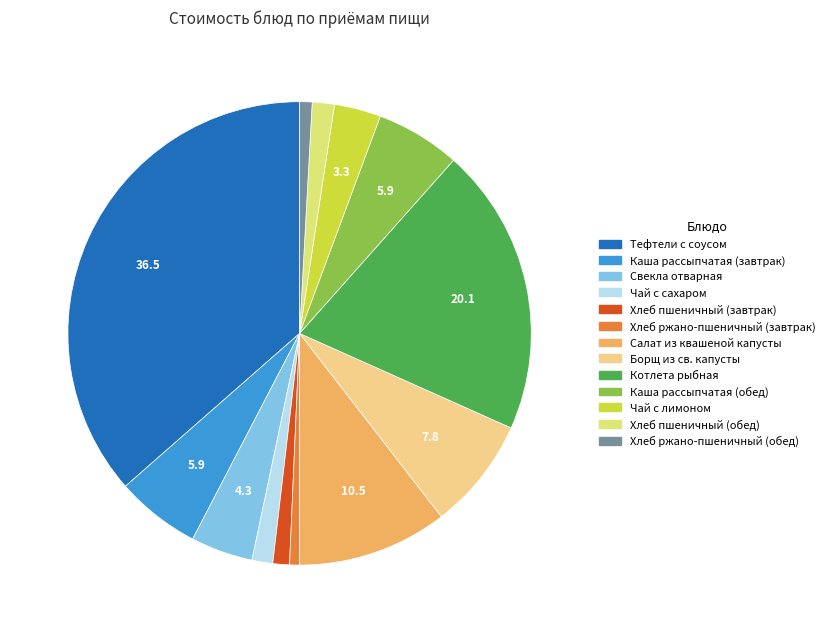

Count the number of slices in the pie.

13